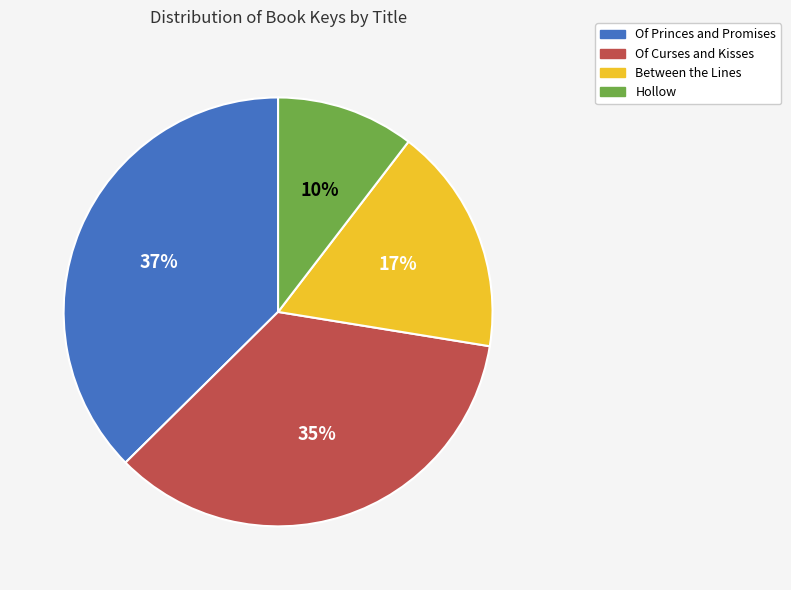

Does any single category account for the majority?

No